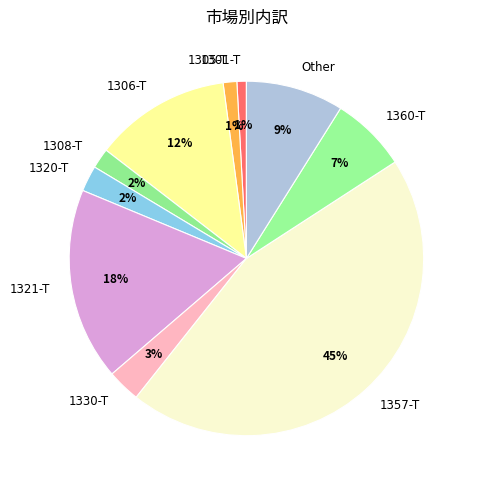

Is it true that 1305-T is 1% of the pie?

True